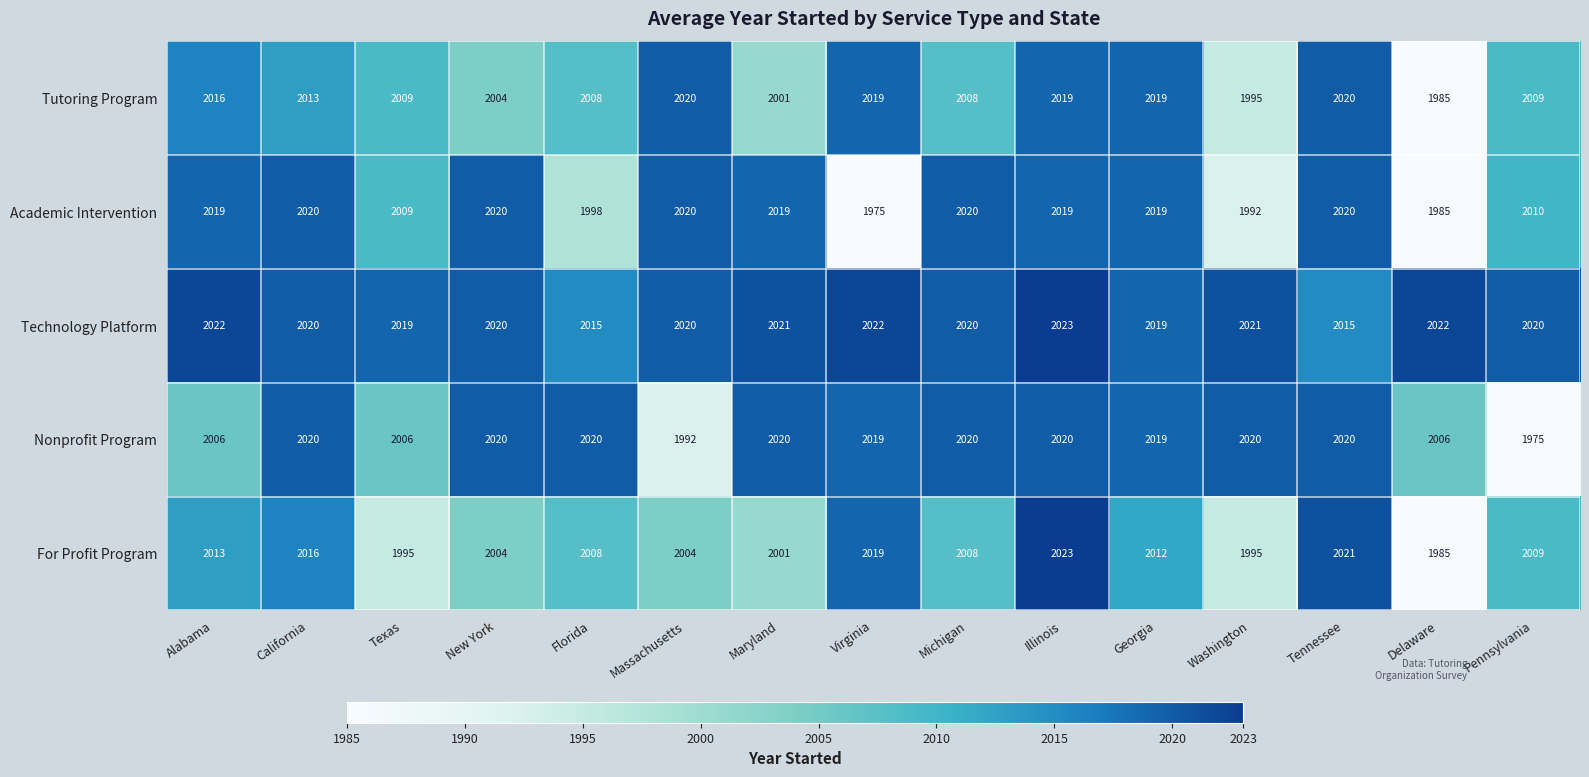

What is the difference between the maximum and minimum values in the Nonprofit Program series?

45